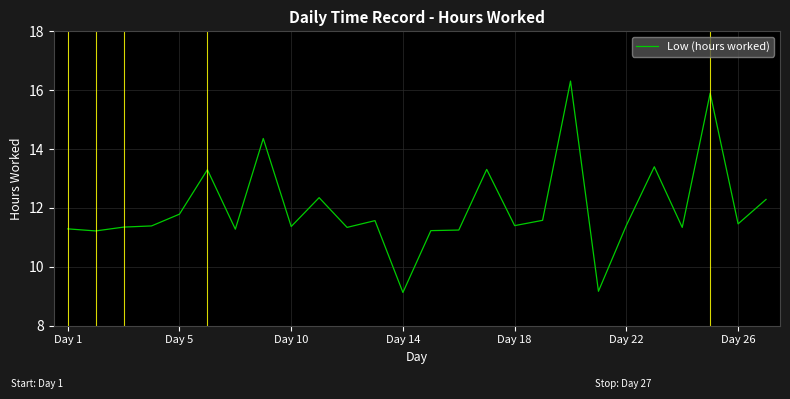

What is the greatest value displayed?

16.3